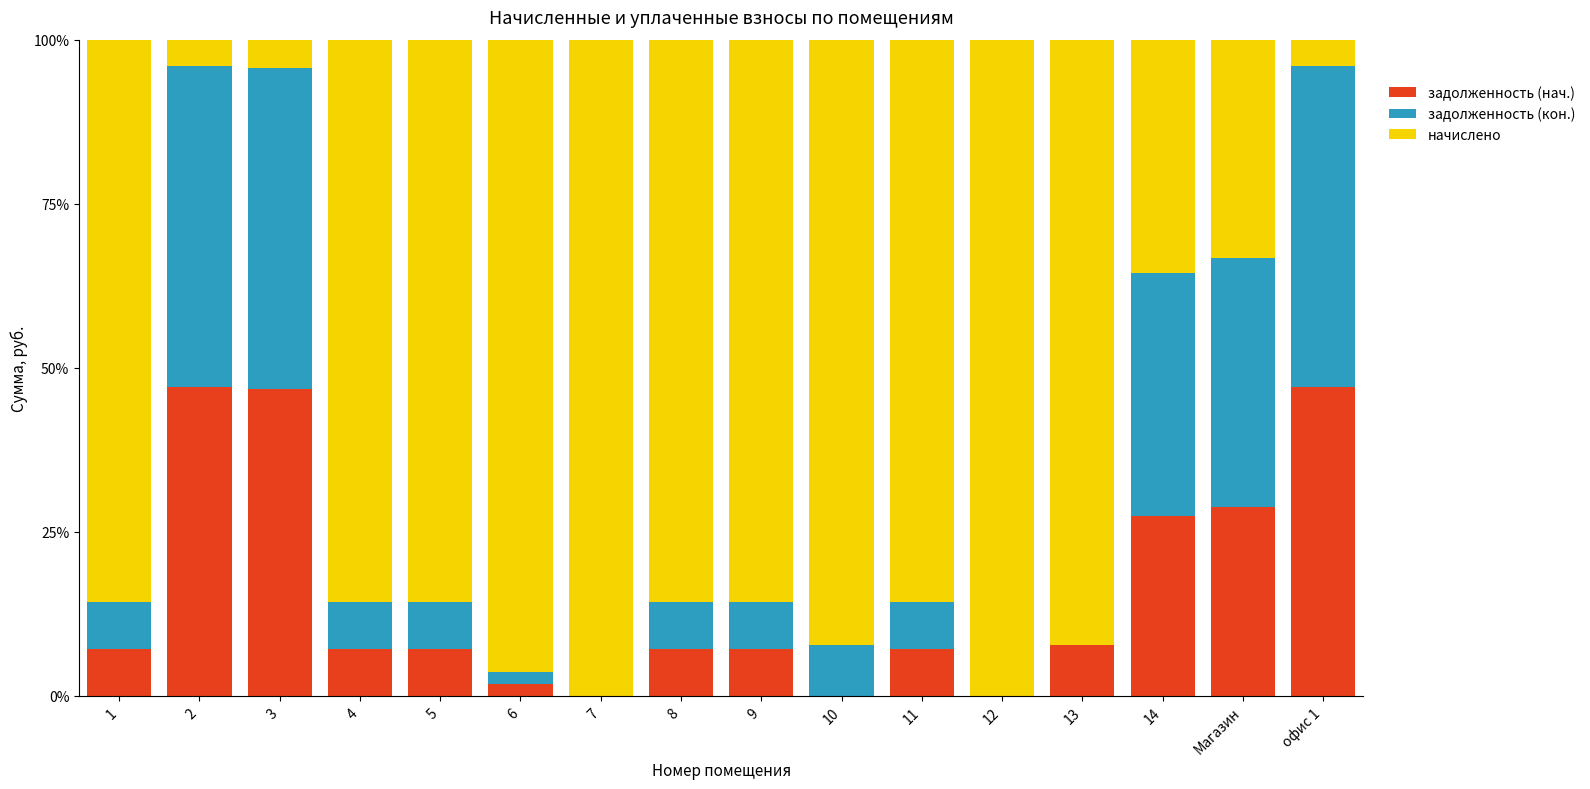

What is the total value across all series at офис 1?

100.0